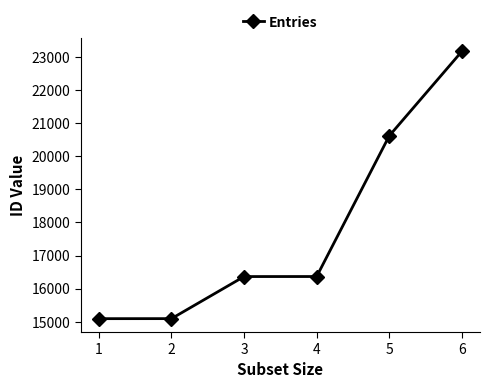

What is the sum of the values at 4 and 3?

32731